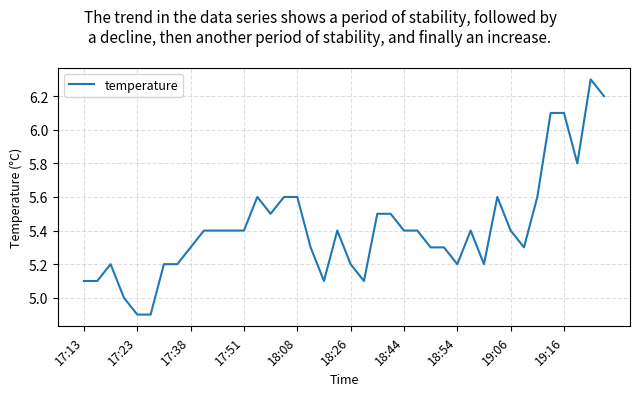

What is the greatest value displayed?

6.3